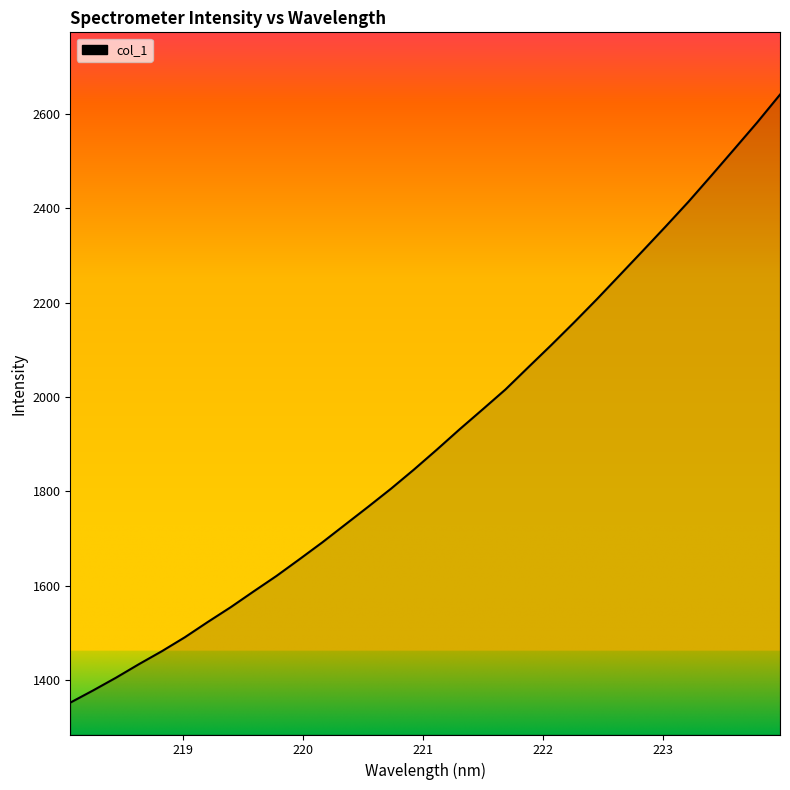

What is the smallest value displayed?

1351.7